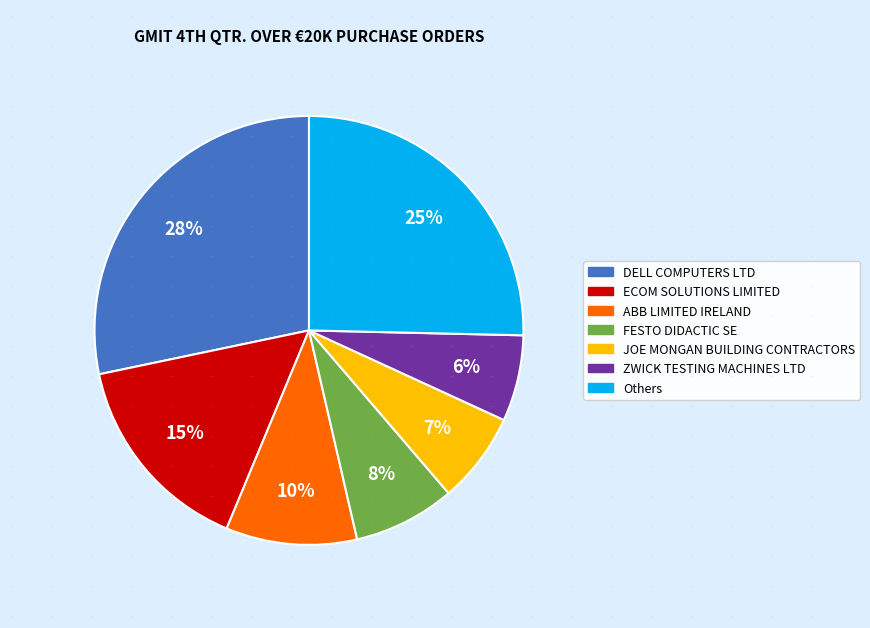

Is there any slice that represents more than half of the pie?

No